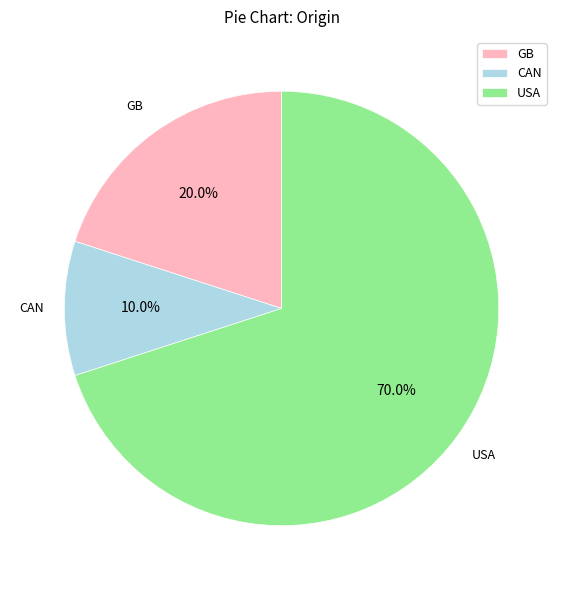

Which has a higher value, USA or GB?

USA